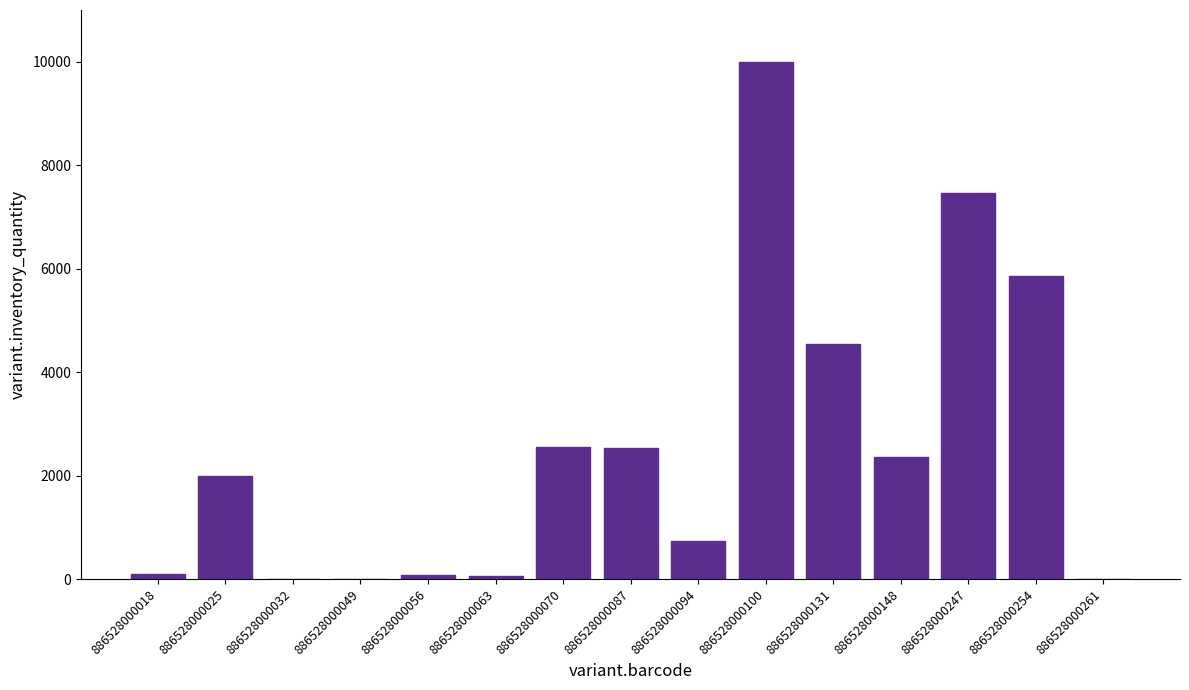

Is it true that the value at 886528000025 is 554?

False